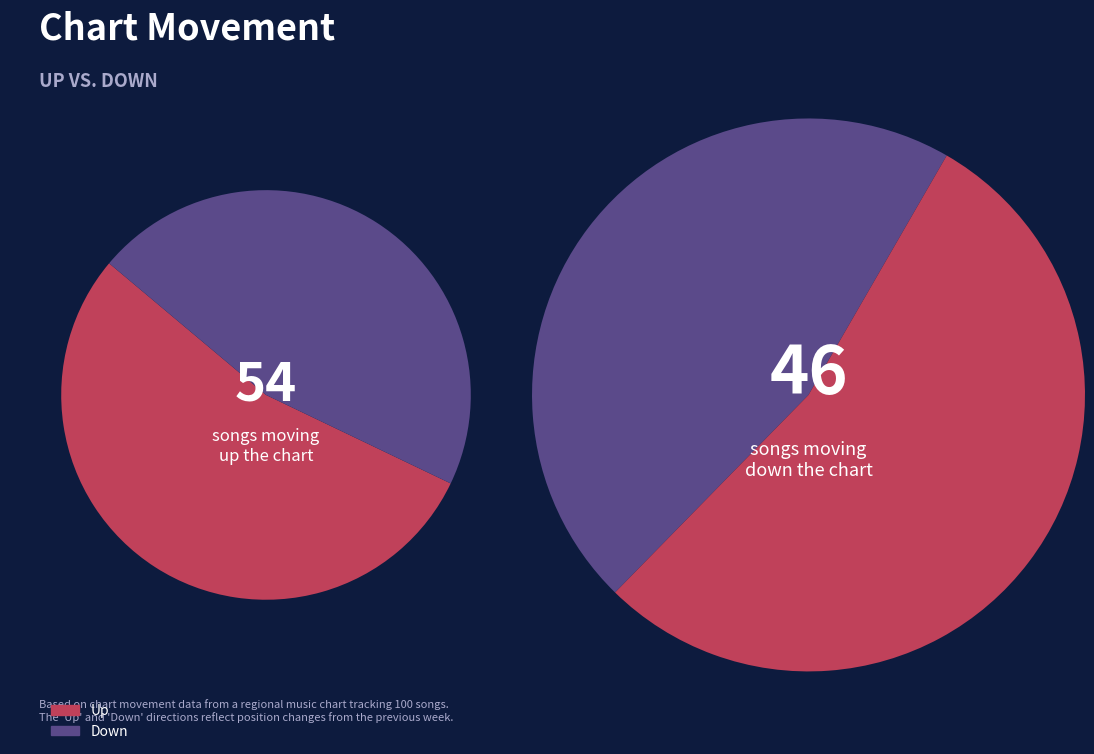

The Up slice represents 61% of the pie. True or false?

False